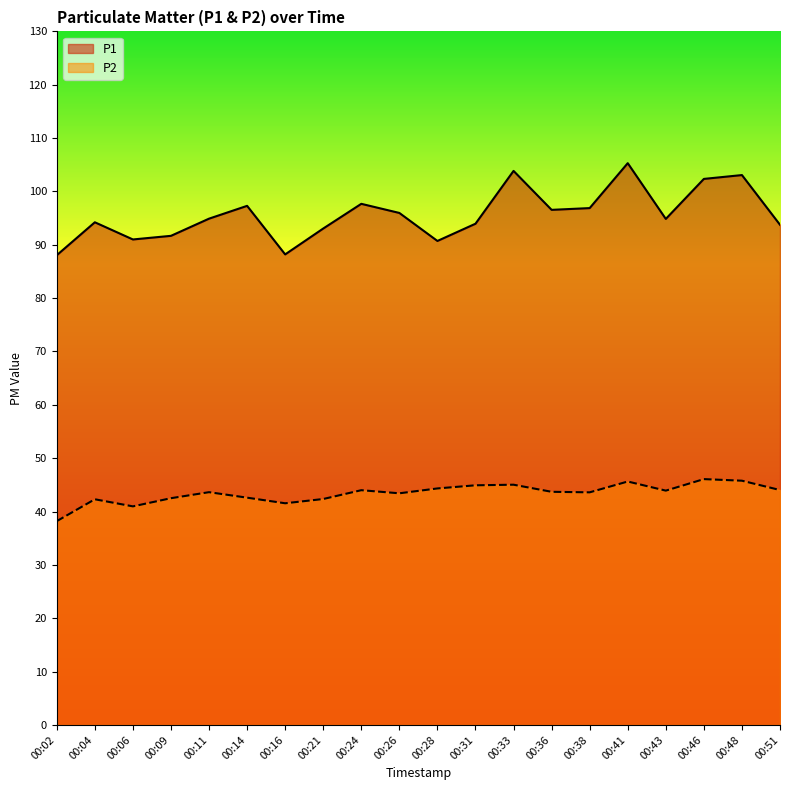

What is the value of the P2 point at the 1st from the left?

38.2